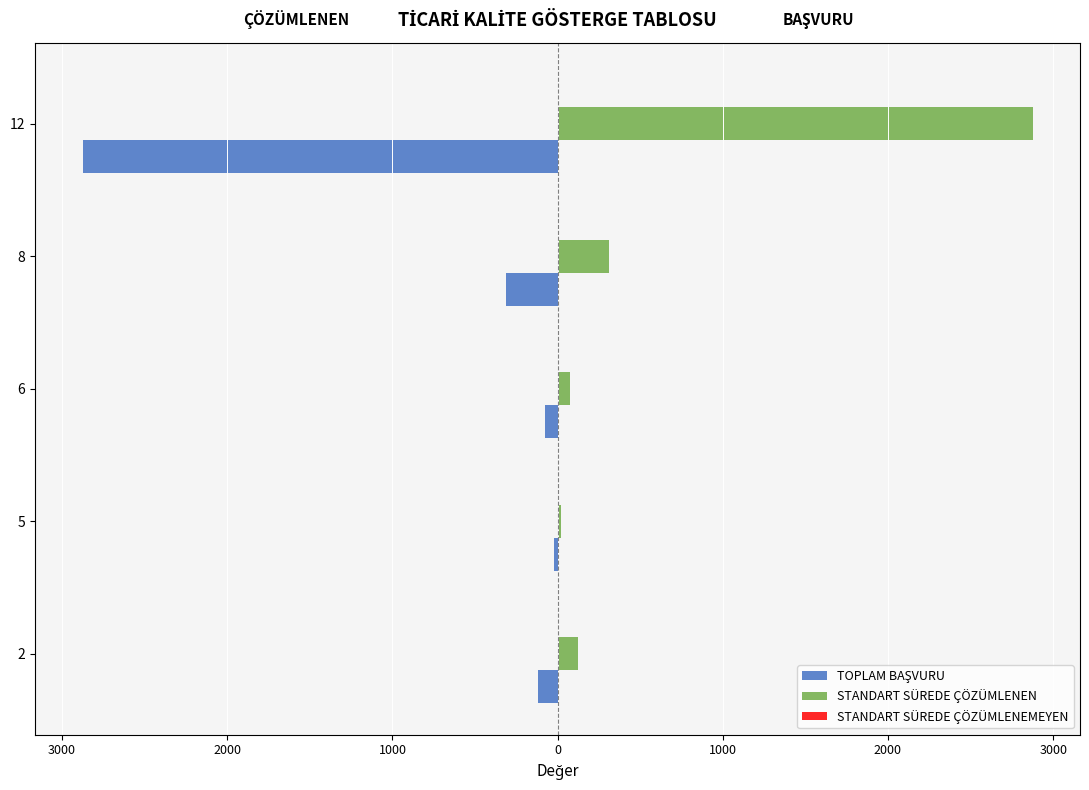

Reading right to left, transcribe all the data shown in this chart.

TOPLAM BAŞVURU: -2875.0	-312.0	-74.0	-23.0	-121.0
STANDART SÜREDE ÇÖZÜMLENEN: 2875.0	312.0	74.0	23.0	121.0
STANDART SÜREDE ÇÖZÜMLENEMEYEN: 0.2	0.2	0.2	0.2	0.2